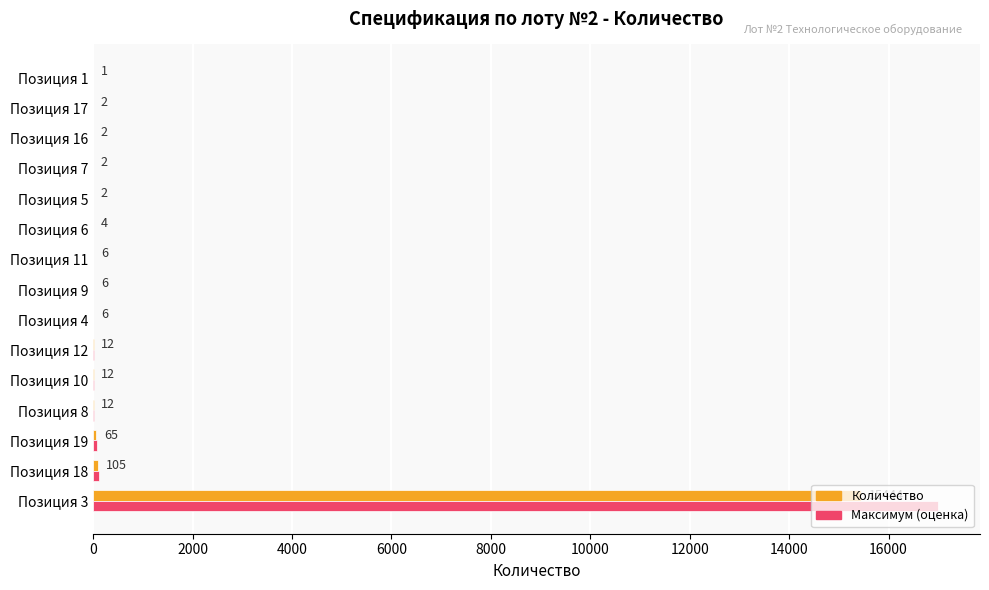

Which series changed the most between Позиция 8 and Позиция 1?

Максимум (оценка)